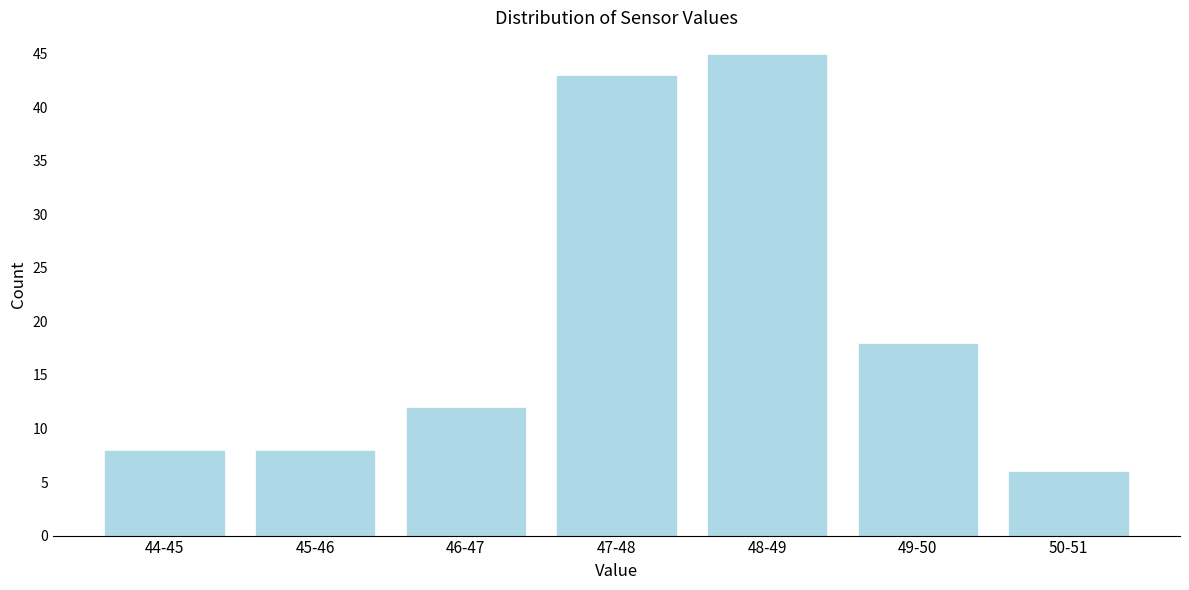

Reading left to right, transcribe all the data shown in this chart.

8	8	12	43	45	18	6